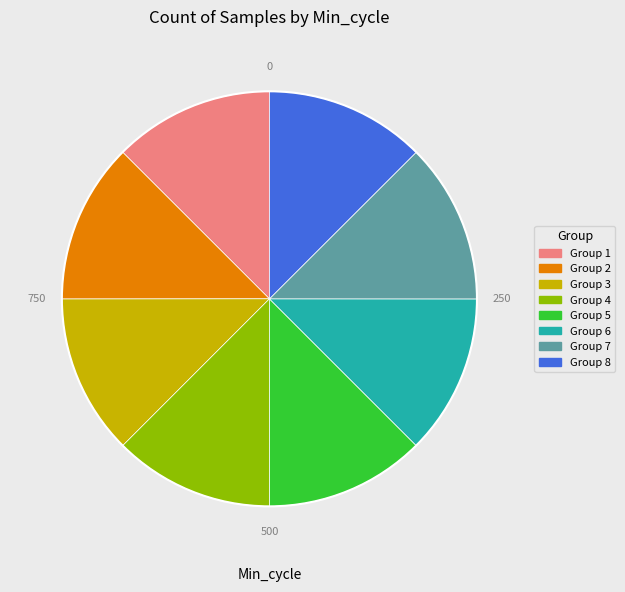

Is there a majority slice in this chart?

No